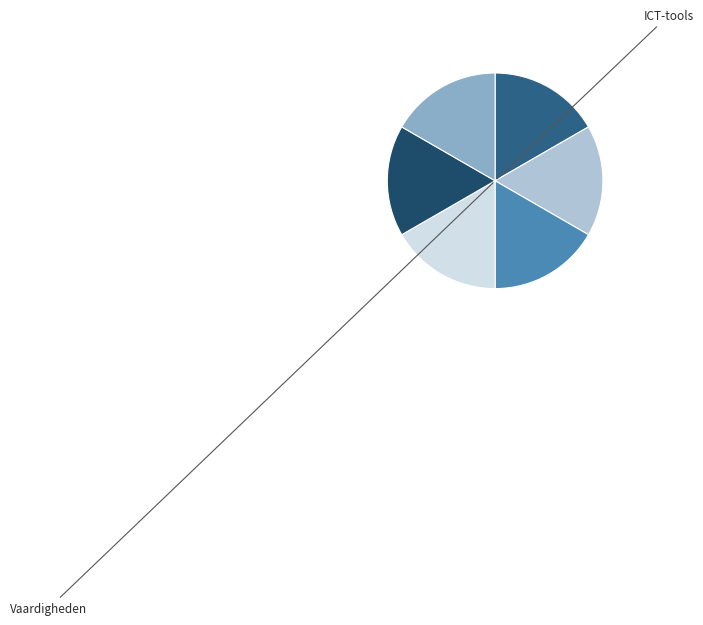

How many segments does this pie chart have?

6